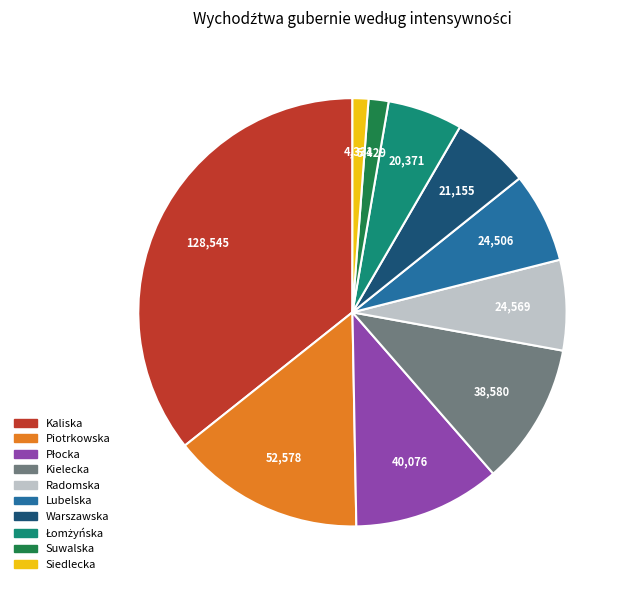

Which slice is the largest?

Kaliska